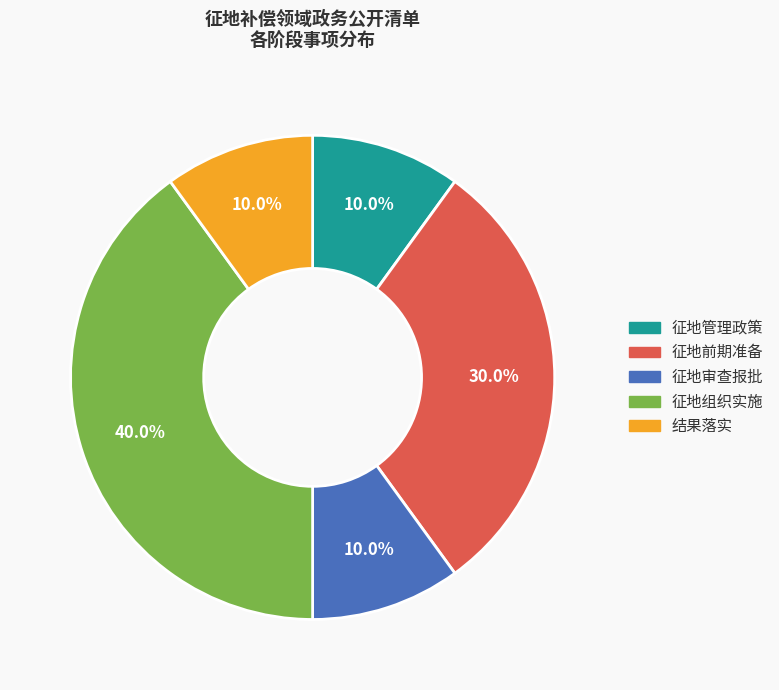

Approximately how many times larger is the value at 征地审查报批 compared to 征地前期准备?

0.3